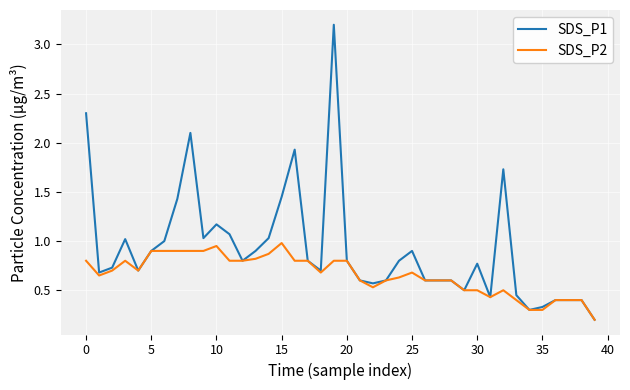

What is the greatest value displayed?

3.2